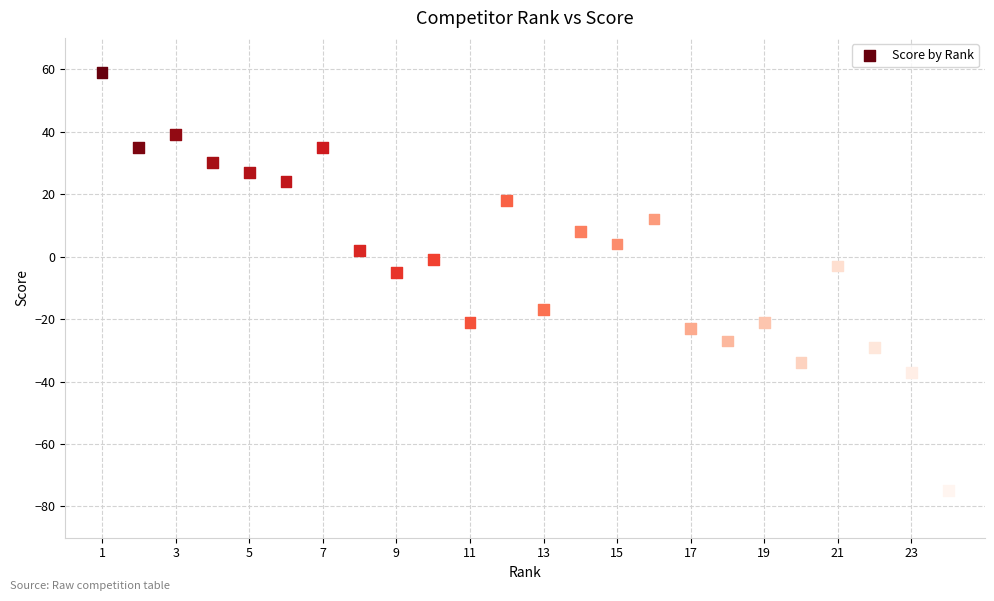

What is the range of X values (max minus min)?

23